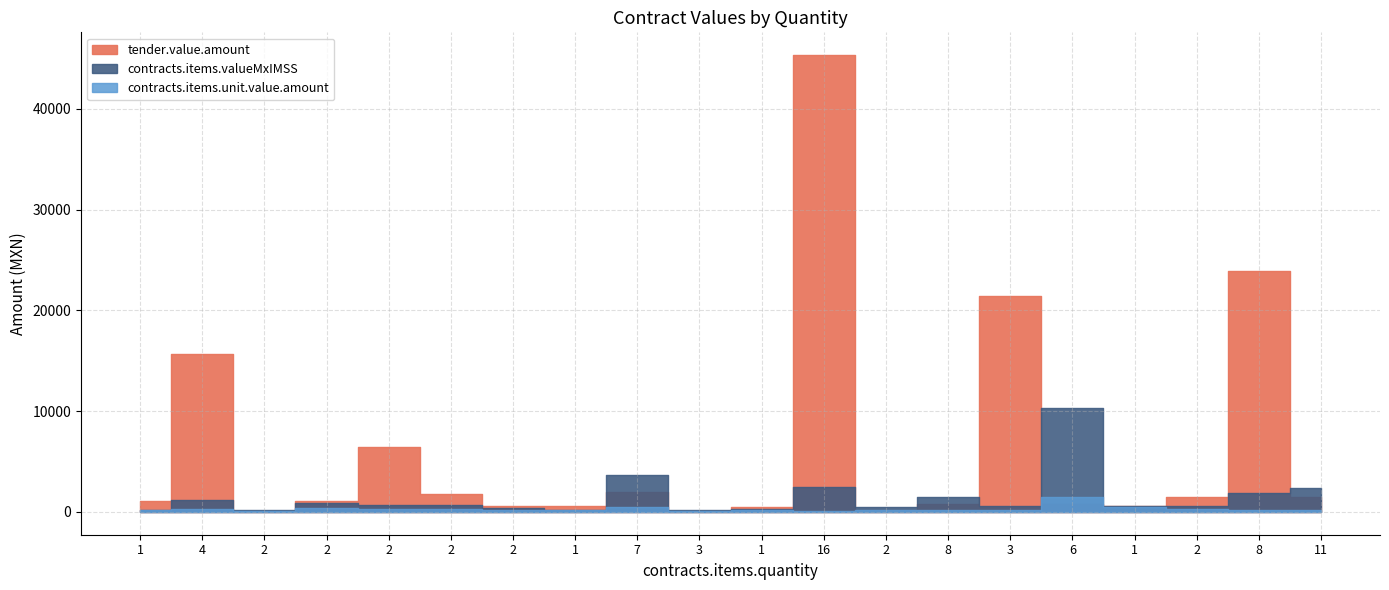

What is the value of the contracts.items.valueMxIMSS point at the 20th from the left?

2340.2